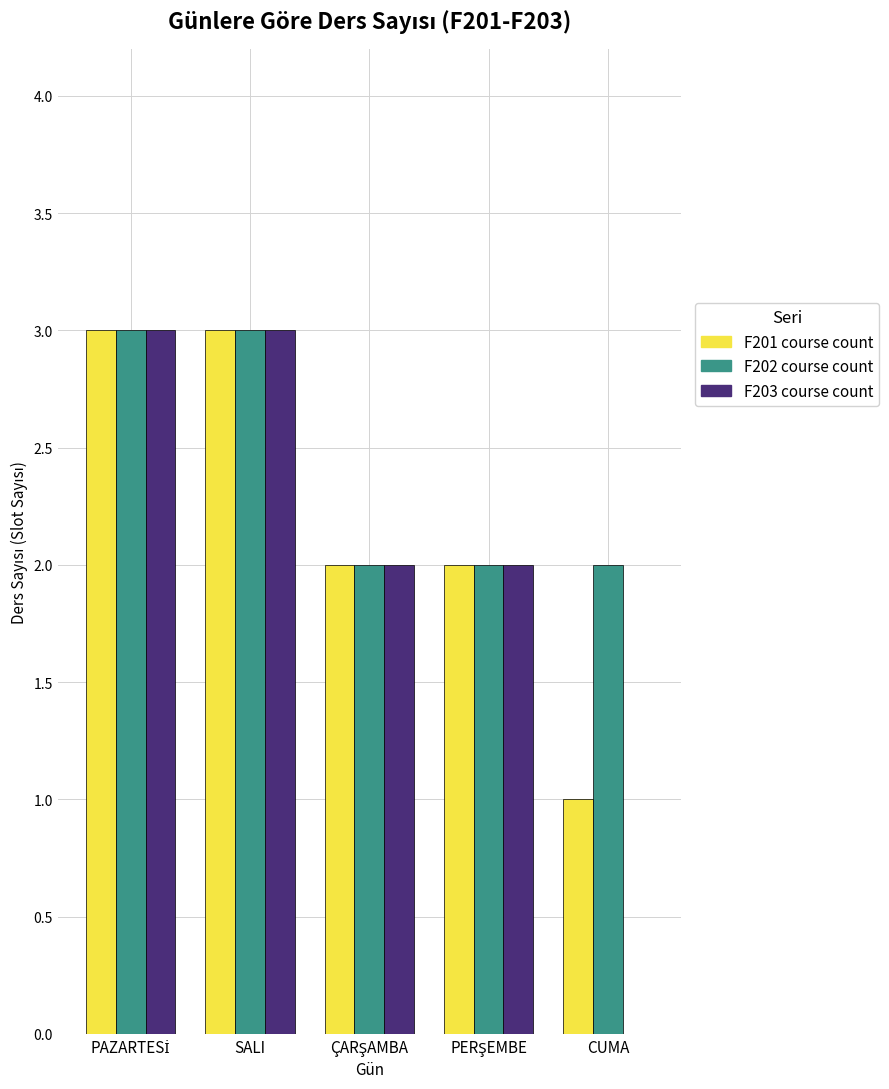

Which series has the largest total across all categories?

F202 course count